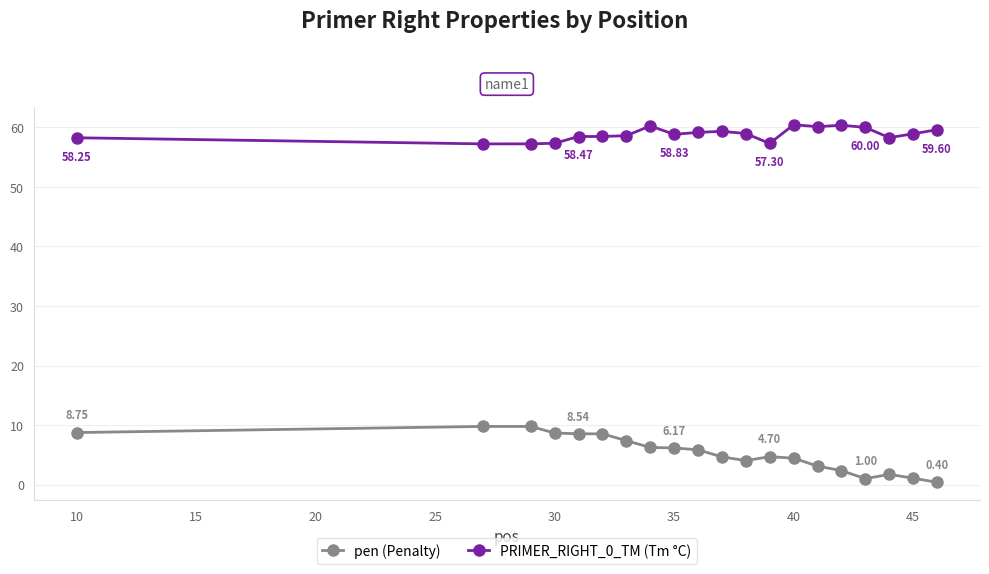

How many categories are shown in the chart?

20